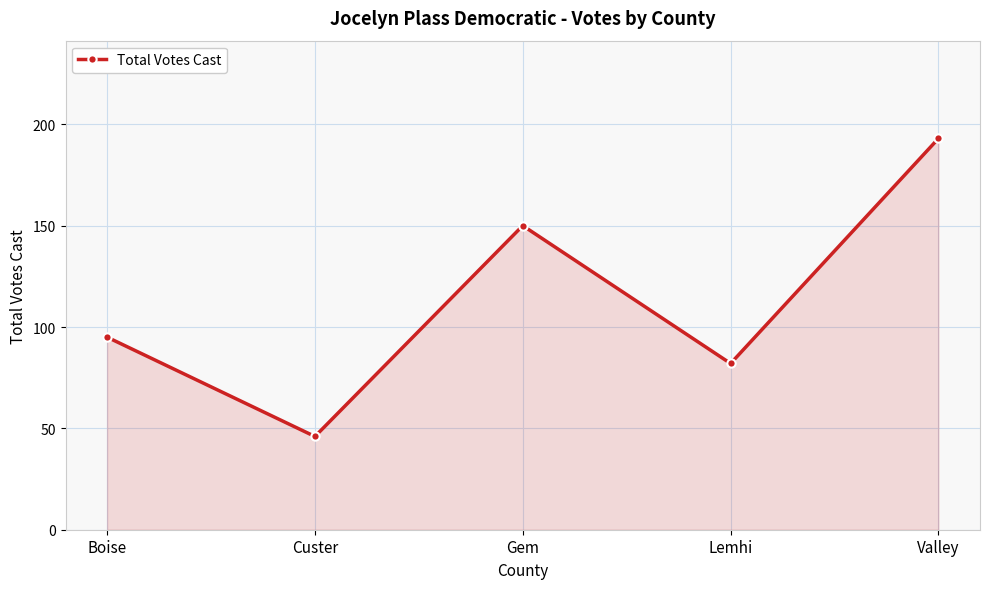

True or false: the data shows 68 at Valley.

False